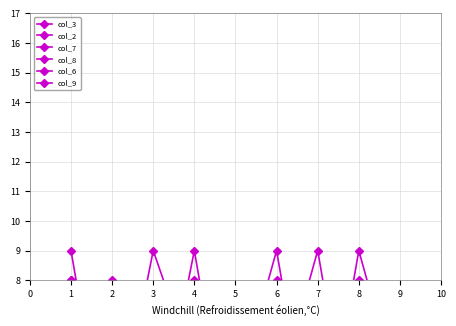

The value of col_8 at 9 is 1. True or false?

False